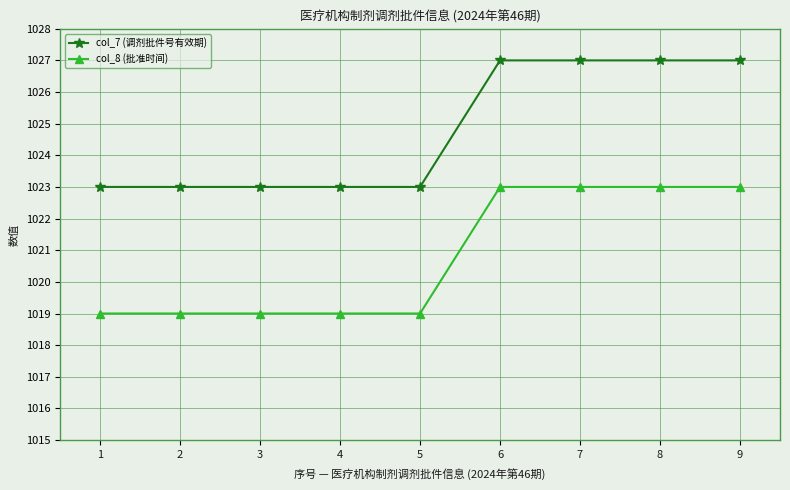

What is the minimum value shown in the chart?

1019